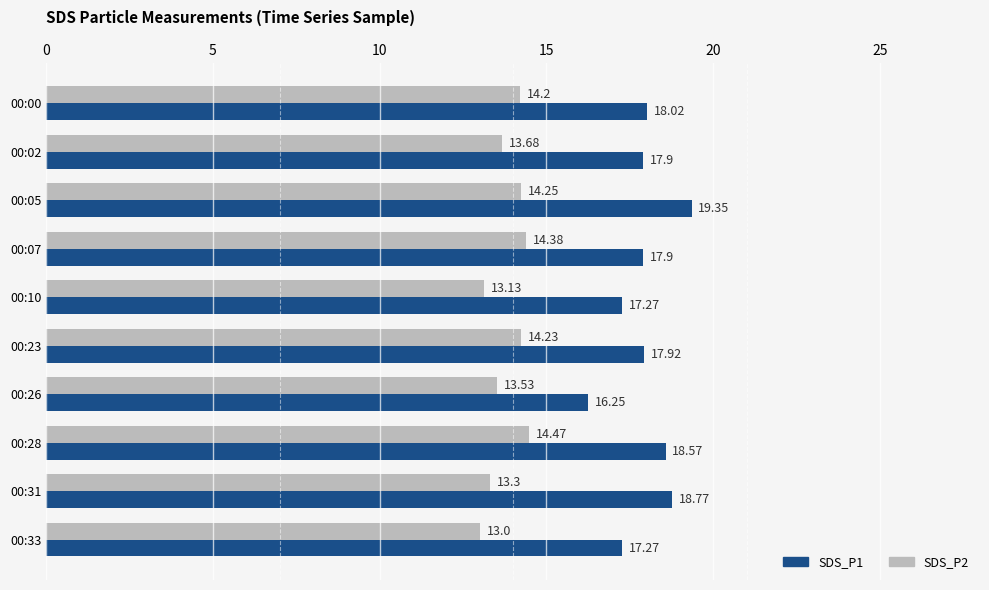

Rank the series by their average value, from highest to lowest.

SDS_P1, SDS_P2